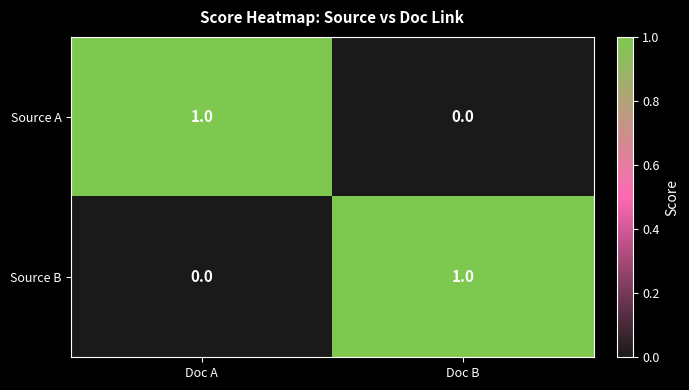

Which category has the highest value in the Source A series?

Doc A